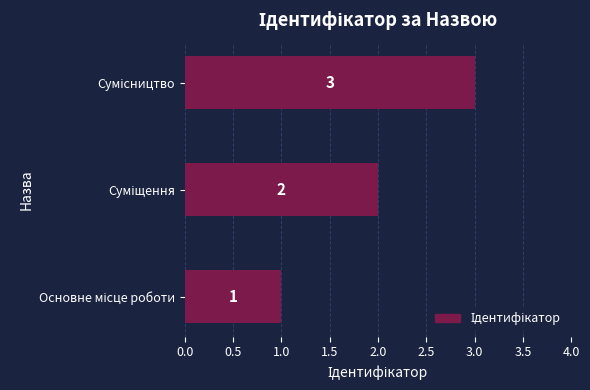

How many values are between 1 and 3?

3